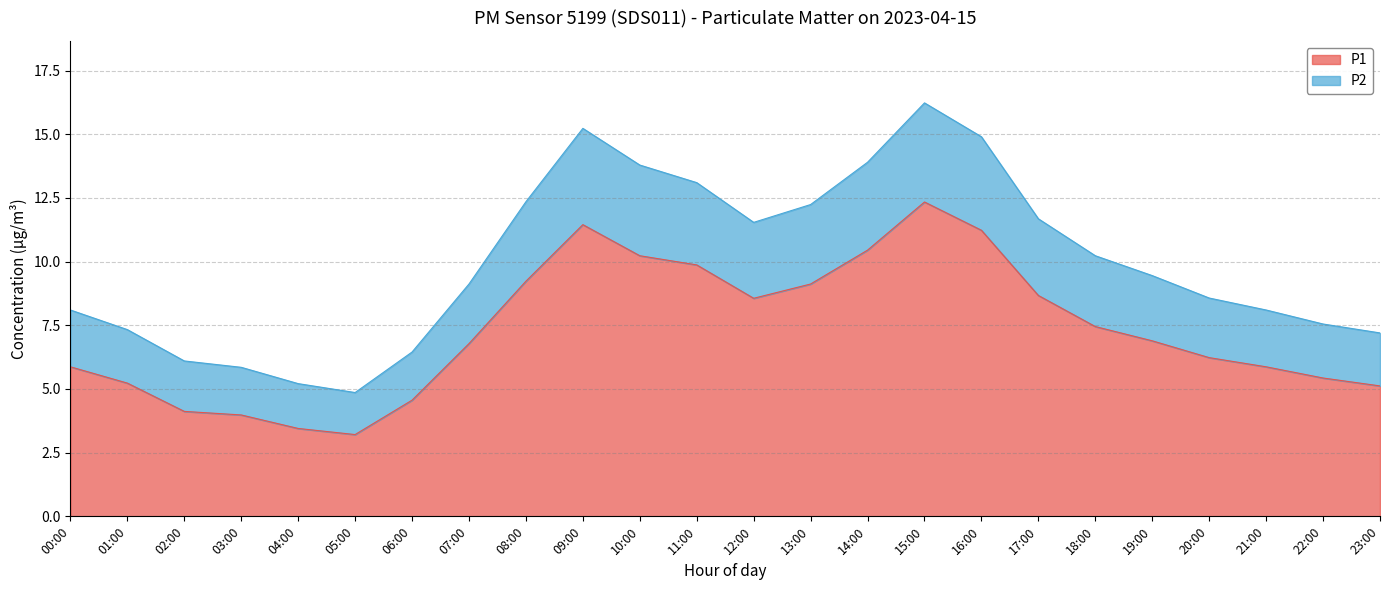

What is the sum of all P1 values?

175.3